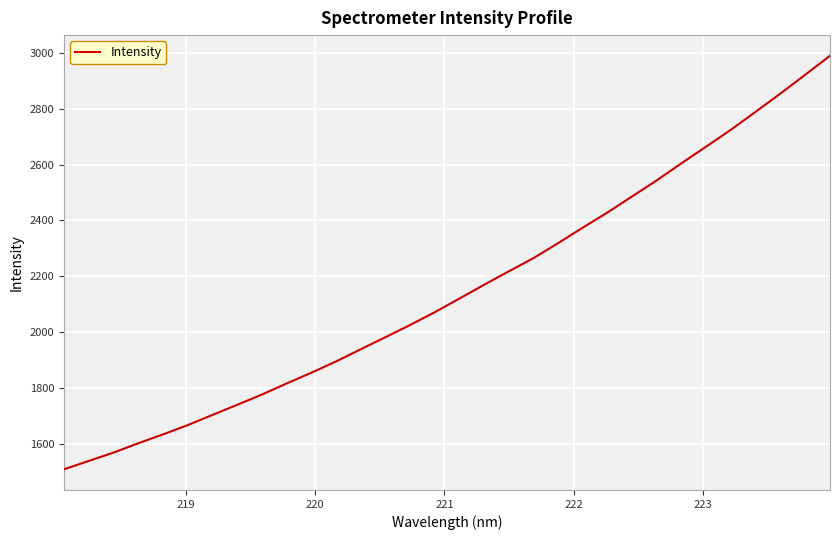

What is the maximum value shown in the chart?

2990.4